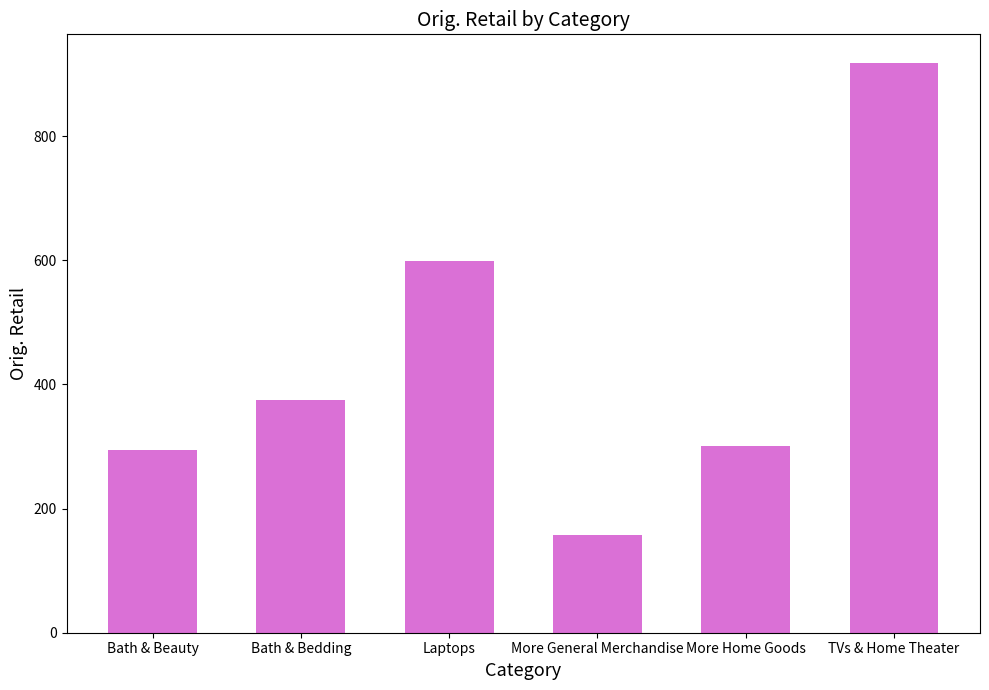

What position from the right is More Home Goods?

2